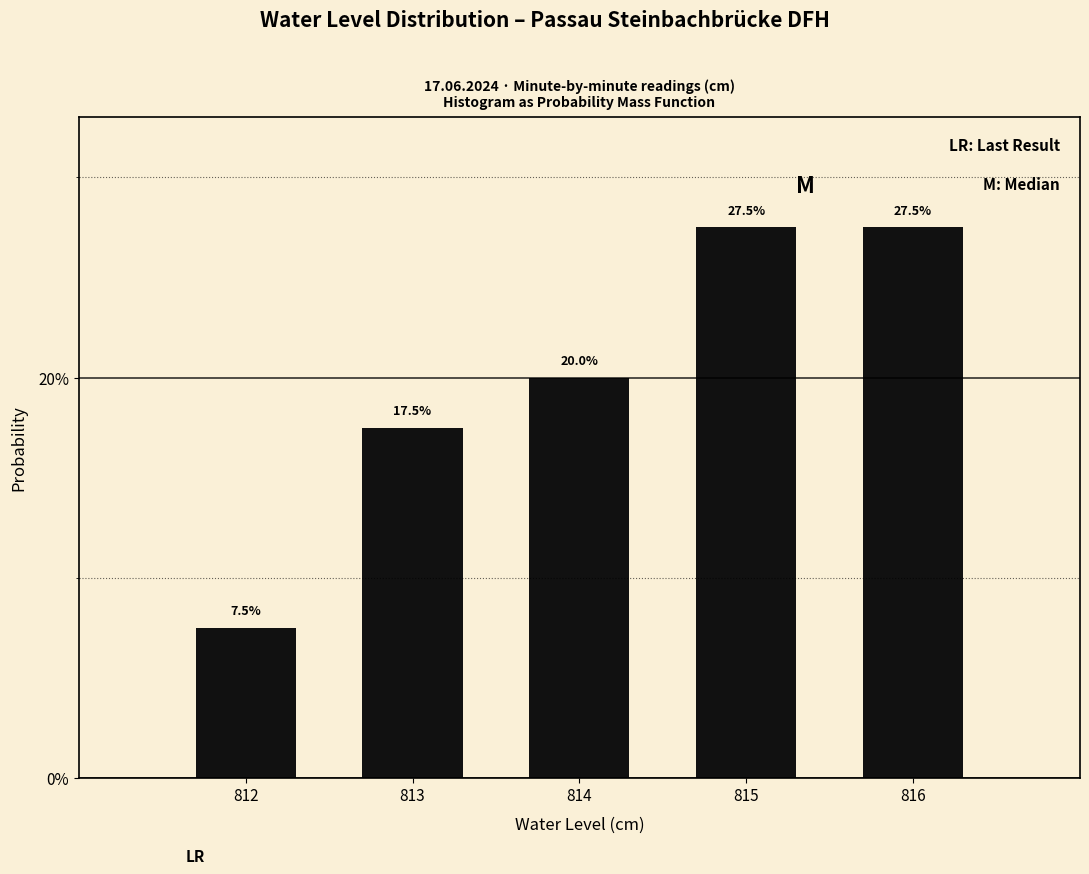

Reading left to right, extract all data points from this chart.

812=7.5	813=17.5	814=20.0	815=27.5	816=27.5